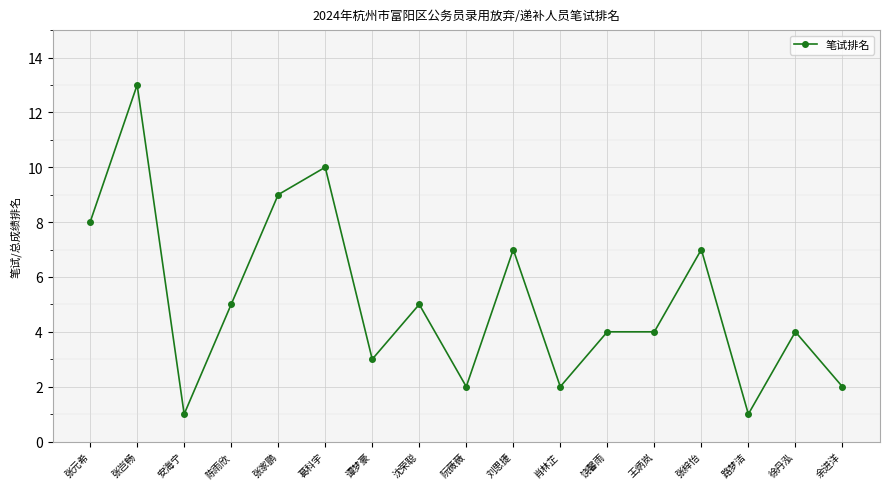

What is the label of the 6th point from the right?

饶馨雨